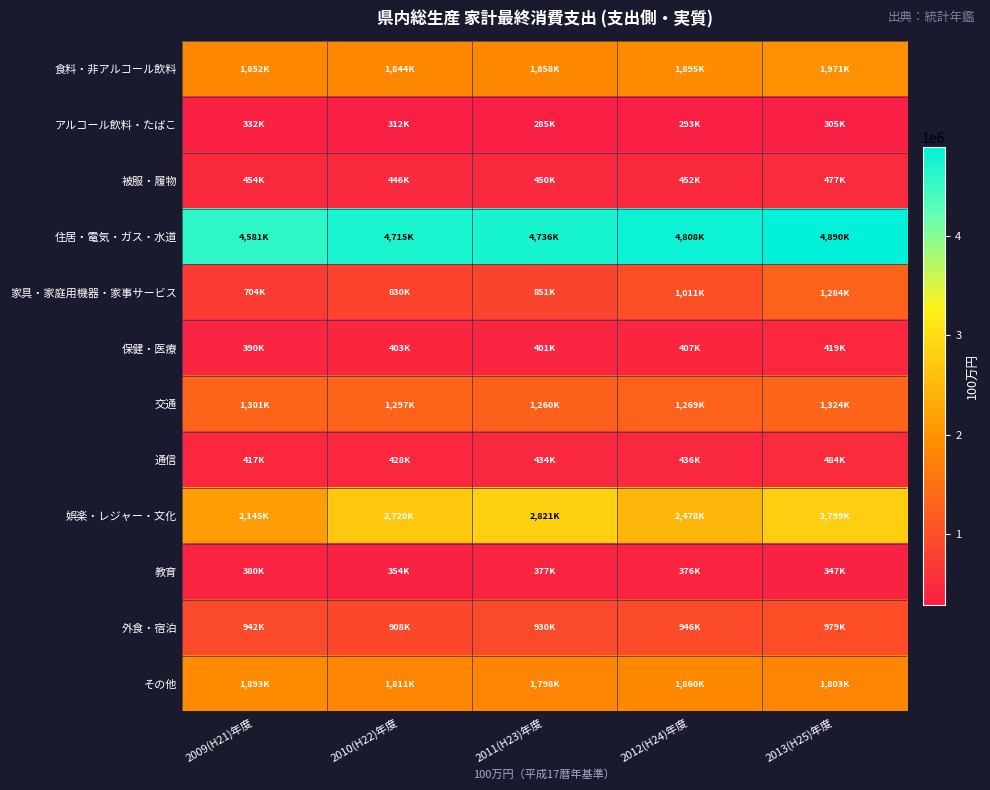

Reading left to right, list all the values displayed in this chart.

食料・非アルコール飲料: 2009(H21)年度=1852193	2010(H22)年度=1844576	2011(H23)年度=1858169	2012(H24)年度=1895768	2013(H25)年度=1971651
アルコール飲料・たばこ: 2009(H21)年度=332568	2010(H22)年度=312793	2011(H23)年度=285903	2012(H24)年度=293710	2013(H25)年度=305389
被服・履物: 2009(H21)年度=454639	2010(H22)年度=446523	2011(H23)年度=450809	2012(H24)年度=452331	2013(H25)年度=477325
住居・電気・ガス・水道: 2009(H21)年度=4581554	2010(H22)年度=4715521	2011(H23)年度=4736817	2012(H24)年度=4808802	2013(H25)年度=4890374
家具・家庭用機器・家事サービス: 2009(H21)年度=704944	2010(H22)年度=830481	2011(H23)年度=851707	2012(H24)年度=1011839	2013(H25)年度=1284282
保健・医療: 2009(H21)年度=390478	2010(H22)年度=403673	2011(H23)年度=401639	2012(H24)年度=407727	2013(H25)年度=419270
交通: 2009(H21)年度=1301816	2010(H22)年度=1297568	2011(H23)年度=1260088	2012(H24)年度=1269961	2013(H25)年度=1324352
通信: 2009(H21)年度=417947	2010(H22)年度=428635	2011(H23)年度=434333	2012(H24)年度=436714	2013(H25)年度=484828
娯楽・レジャー・文化: 2009(H21)年度=2145607	2010(H22)年度=2720874	2011(H23)年度=2821239	2012(H24)年度=2478576	2013(H25)年度=2799592
教育: 2009(H21)年度=380192	2010(H22)年度=354764	2011(H23)年度=377227	2012(H24)年度=376097	2013(H25)年度=347443
外食・宿泊: 2009(H21)年度=942034	2010(H22)年度=908143	2011(H23)年度=930447	2012(H24)年度=946259	2013(H25)年度=979020
その他: 2009(H21)年度=1893543	2010(H22)年度=1811999	2011(H23)年度=1798947	2012(H24)年度=1860834	2013(H25)年度=1803429